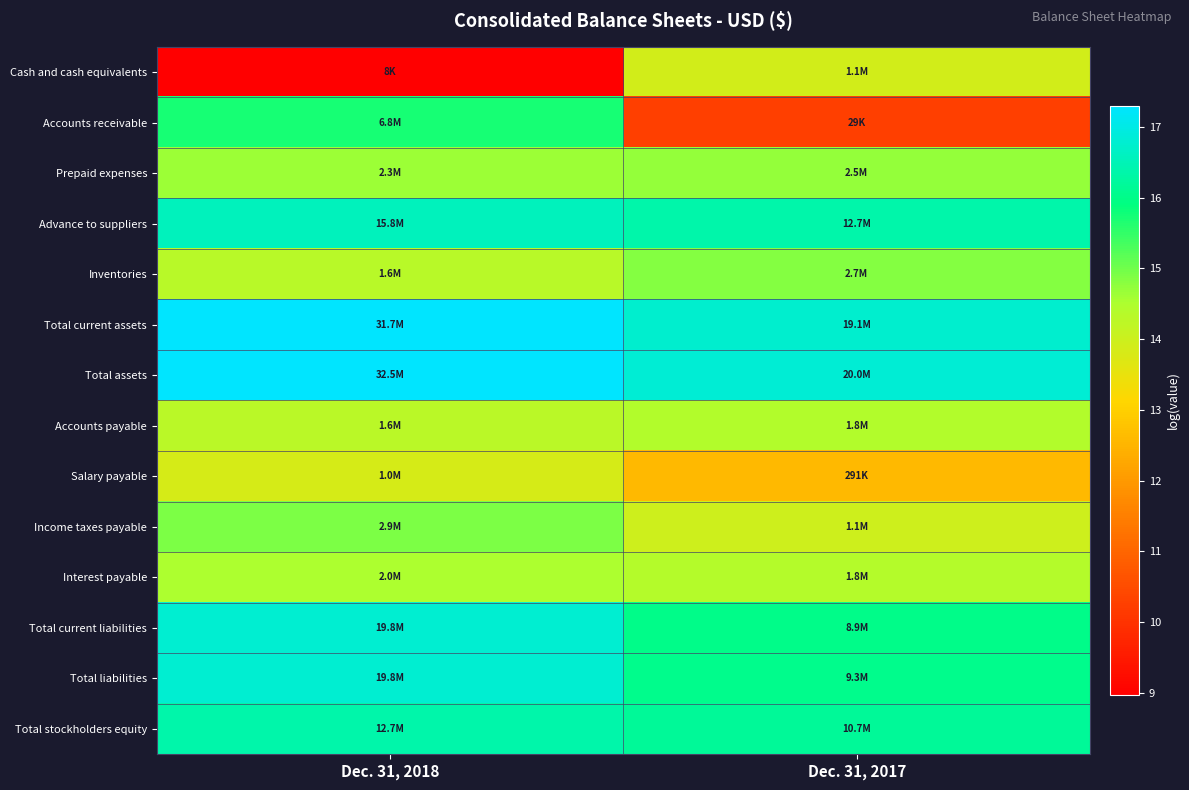

Reading left to right, transcribe all the data shown in this chart.

Cash and cash equivalents: Dec. 31, 2018=9.0	Dec. 31, 2017=13.9
Accounts receivable: Dec. 31, 2018=15.7	Dec. 31, 2017=10.3
Prepaid expenses: Dec. 31, 2018=14.6	Dec. 31, 2017=14.7
Advance to suppliers: Dec. 31, 2018=16.6	Dec. 31, 2017=16.4
Inventories: Dec. 31, 2018=14.3	Dec. 31, 2017=14.8
Total current assets: Dec. 31, 2018=17.3	Dec. 31, 2017=16.8
Total assets: Dec. 31, 2018=17.3	Dec. 31, 2017=16.8
Accounts payable: Dec. 31, 2018=14.3	Dec. 31, 2017=14.4
Salary payable: Dec. 31, 2018=13.8	Dec. 31, 2017=12.6
Income taxes payable: Dec. 31, 2018=14.9	Dec. 31, 2017=13.9
Interest payable: Dec. 31, 2018=14.5	Dec. 31, 2017=14.4
Total current liabilities: Dec. 31, 2018=16.8	Dec. 31, 2017=16.0
Total liabilities: Dec. 31, 2018=16.8	Dec. 31, 2017=16.0
Total stockholders equity: Dec. 31, 2018=16.4	Dec. 31, 2017=16.2